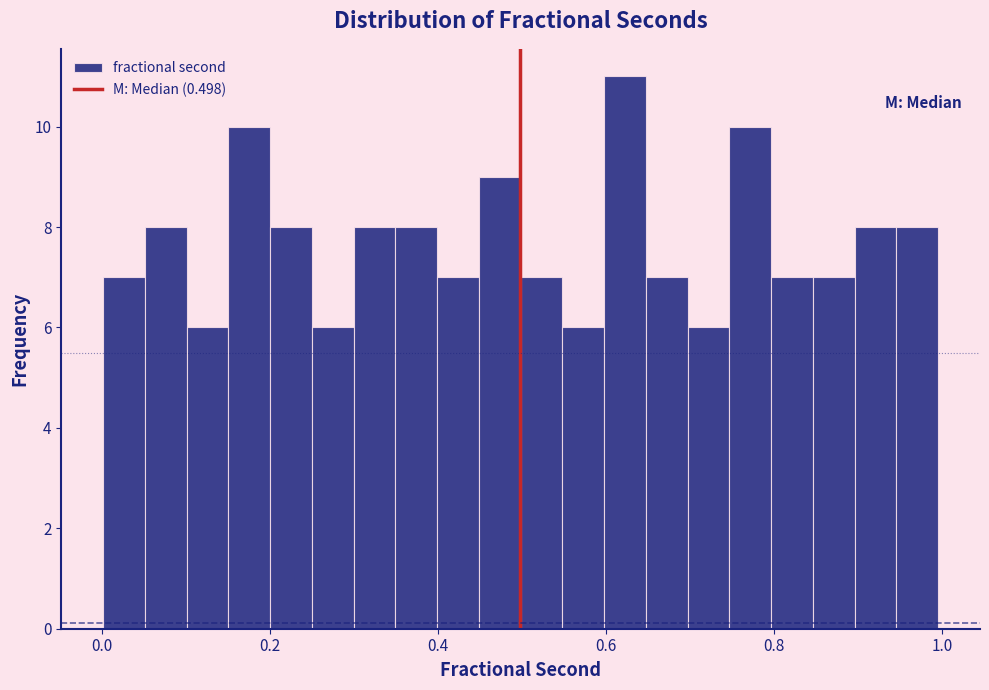

Around what value on the x-axis is the tallest bar? Give the approximate position of its centre, as read against the axis.

0.62